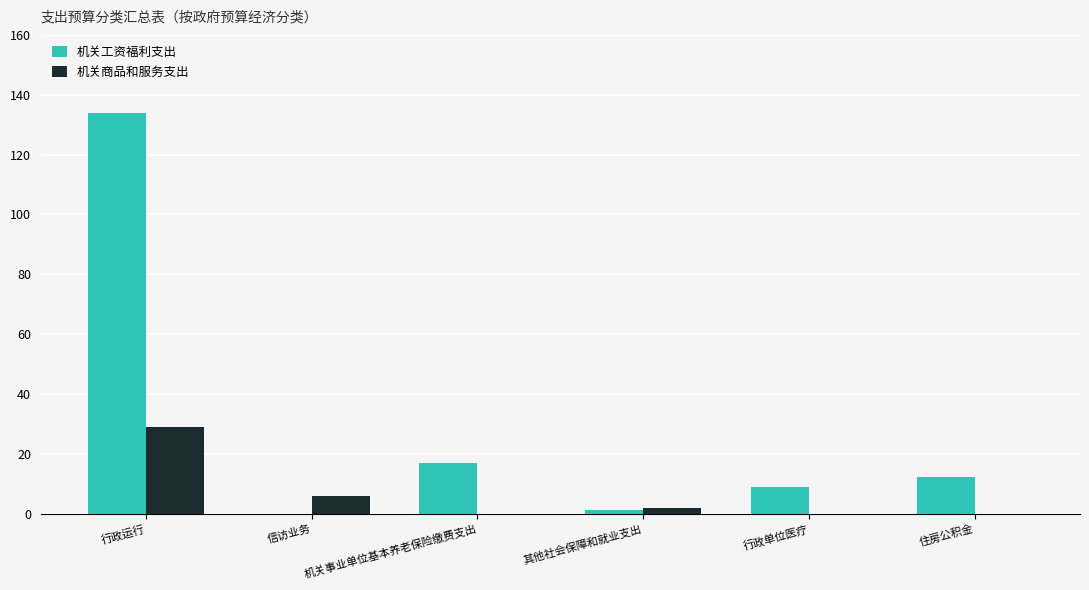

True or false: 机关商品和服务支出 has a value of 29.1 at 行政运行.

True